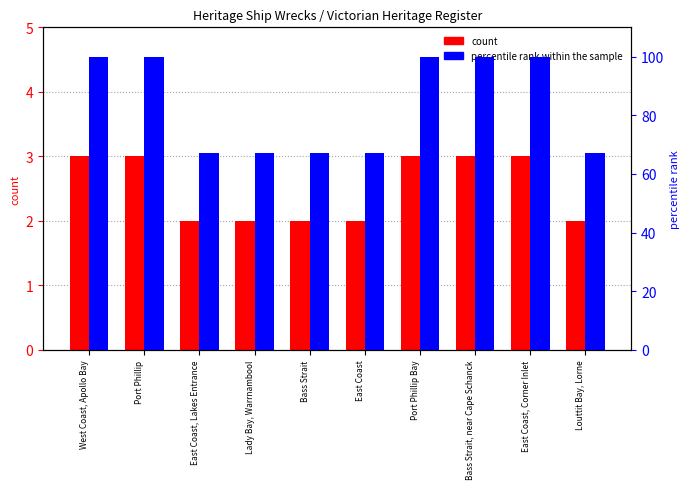

Which series changed the most between Port Phillip Bay and Bass Strait, near Cape Schanck?

count